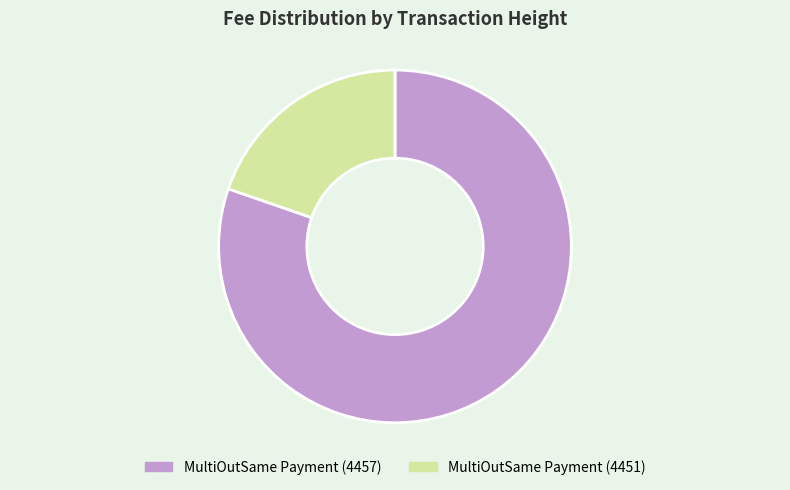

Rank the categories by value from highest to lowest.

MultiOutSame Payment (4457), MultiOutSame Payment (4451)